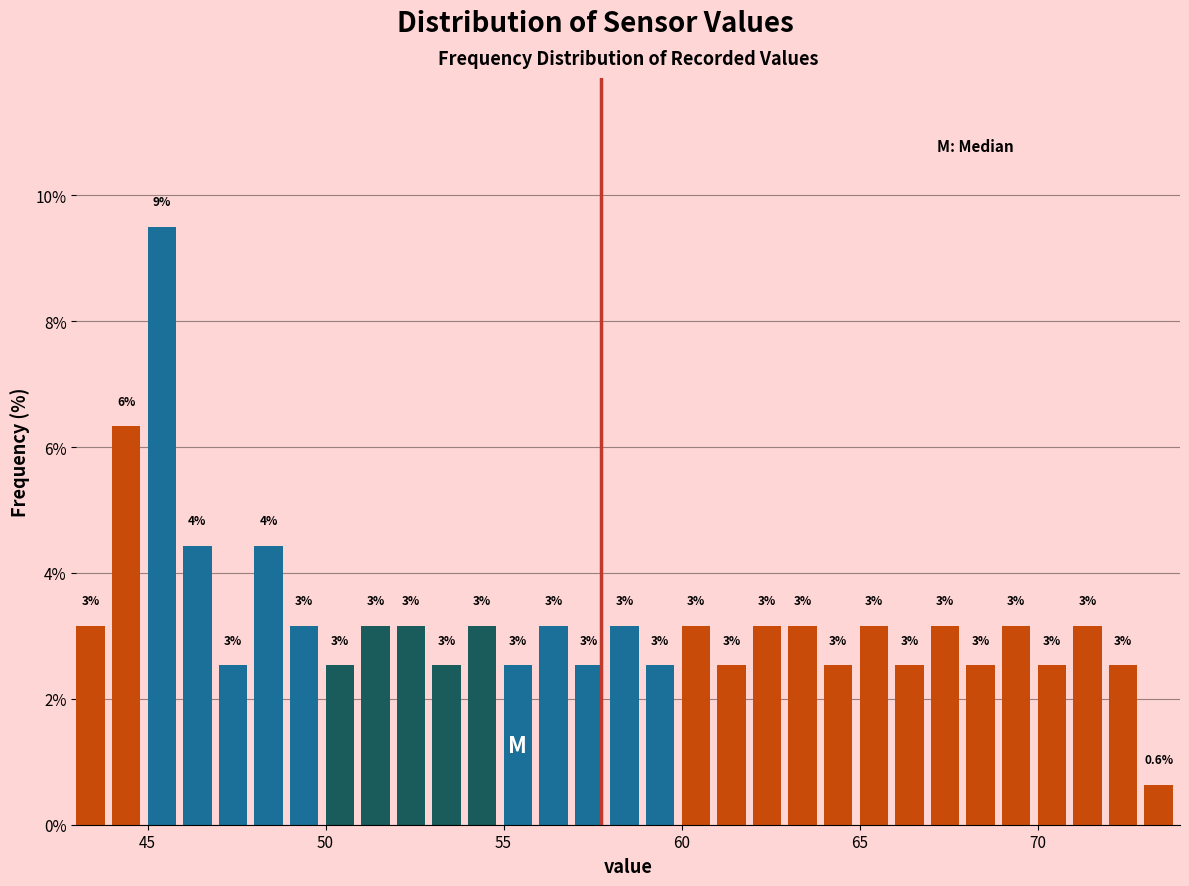

Around what value on the x-axis is the tallest bar? Give the approximate position of its centre, as read against the axis.

45.5